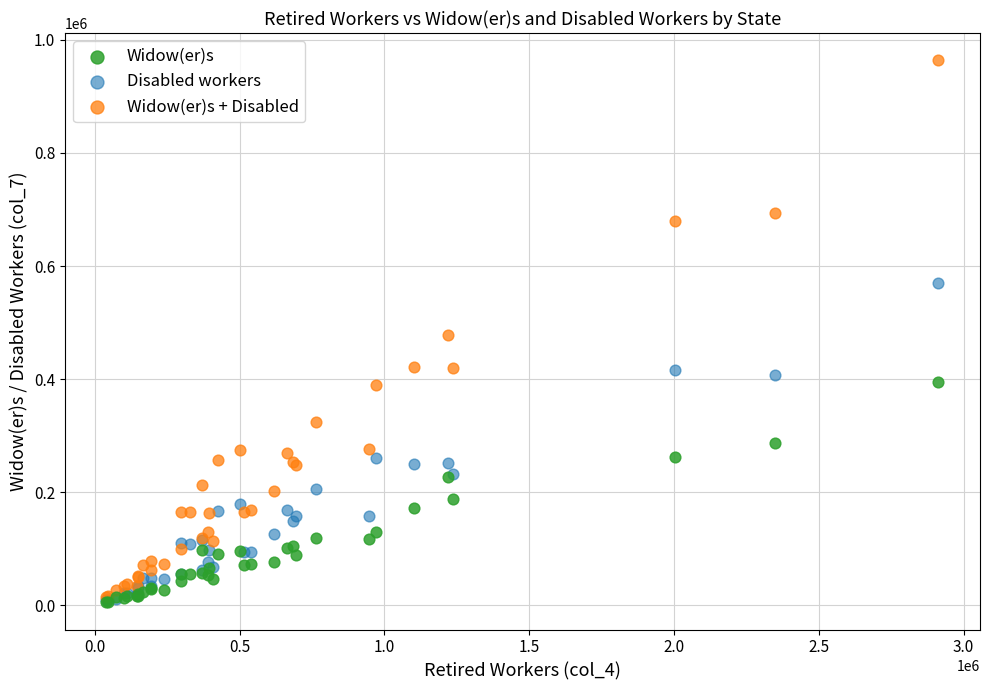

What are all the series names shown in the legend?

Widow(er)s, Disabled workers, Widow(er)s + Disabled